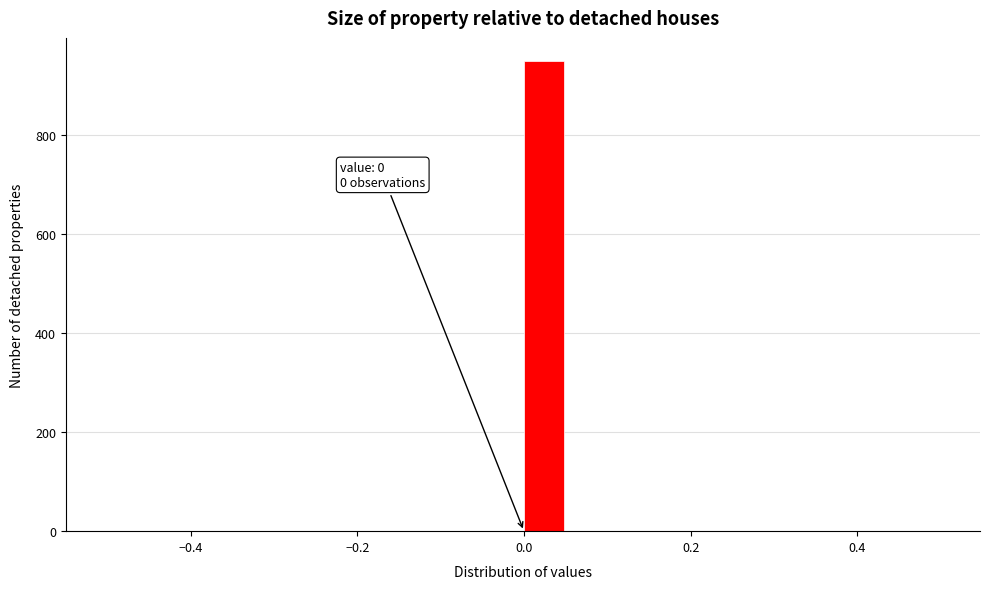

Around what value on the x-axis is the tallest bar? Give the approximate position of its centre, as read against the axis.

0.02